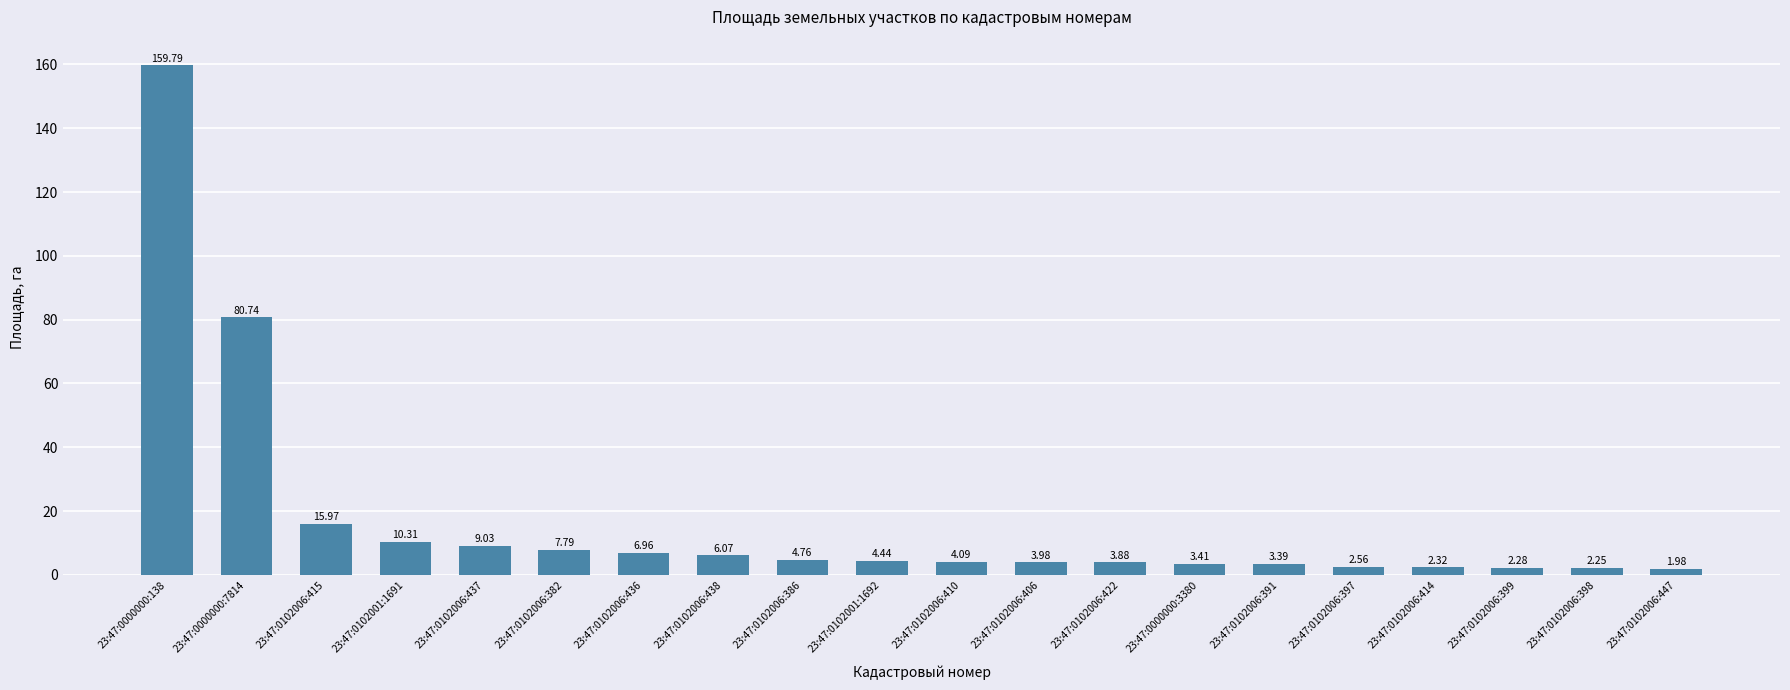

How many values exceed 4?

11